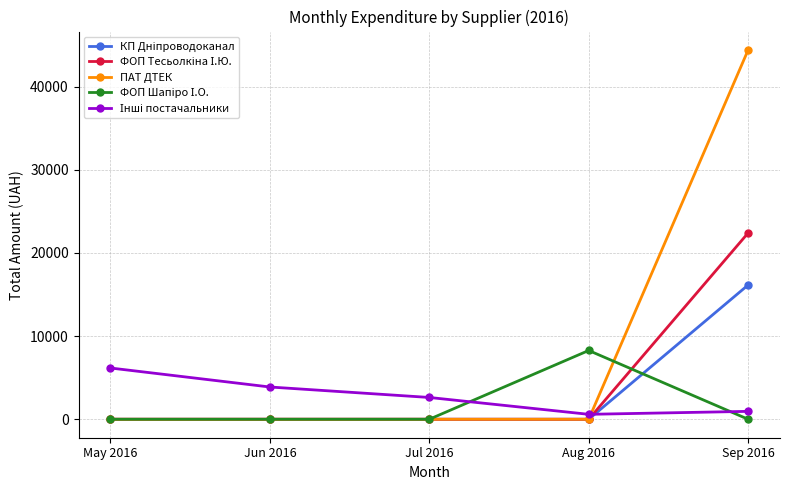

At which category does the chart reach its peak across all series?

Sep 2016